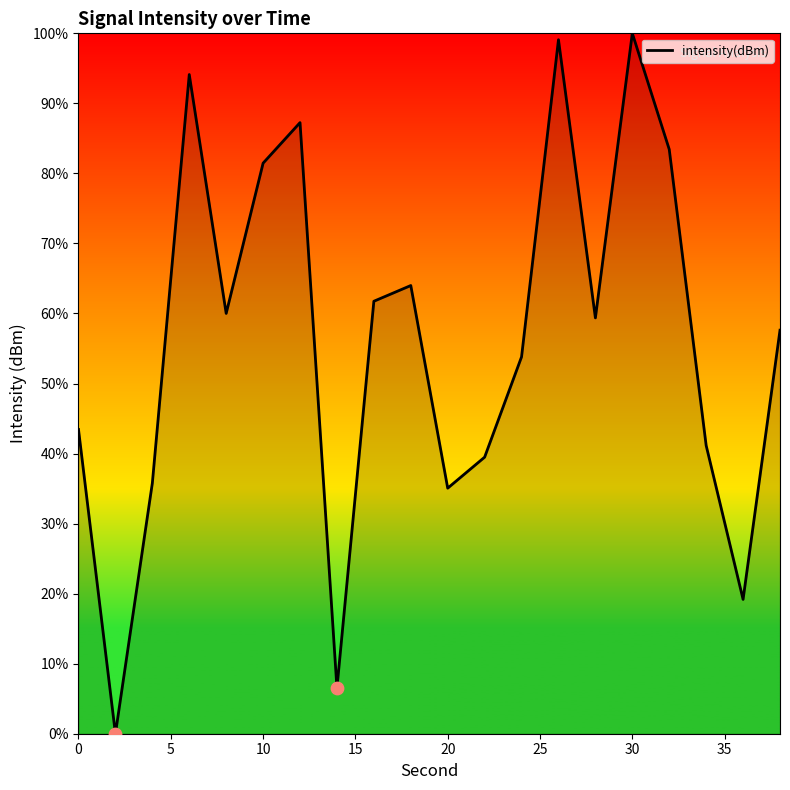

What is the maximum value shown in the chart?

100.0